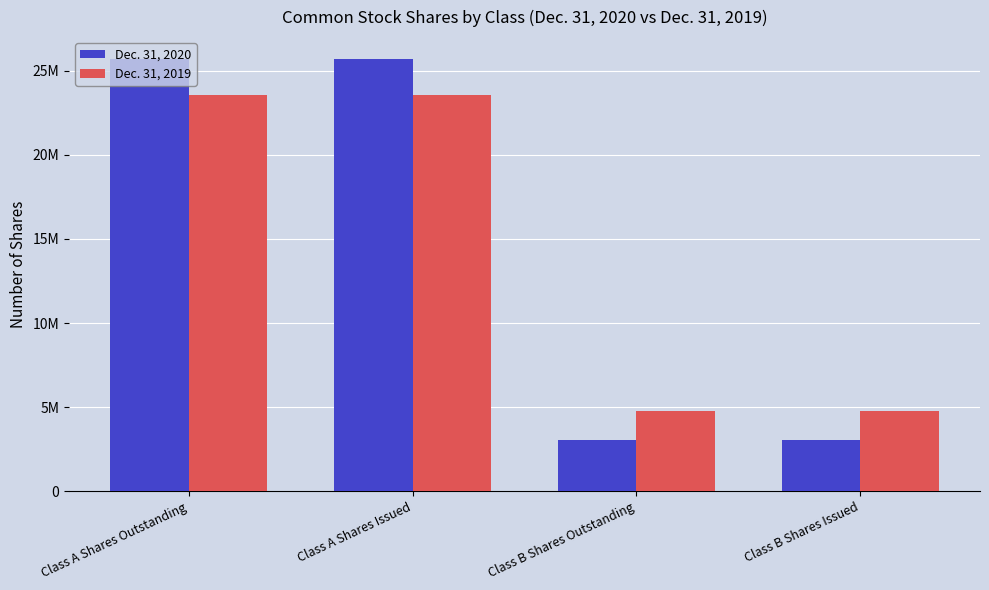

What is the label of the 2nd bar from the left?

Class A Shares Issued